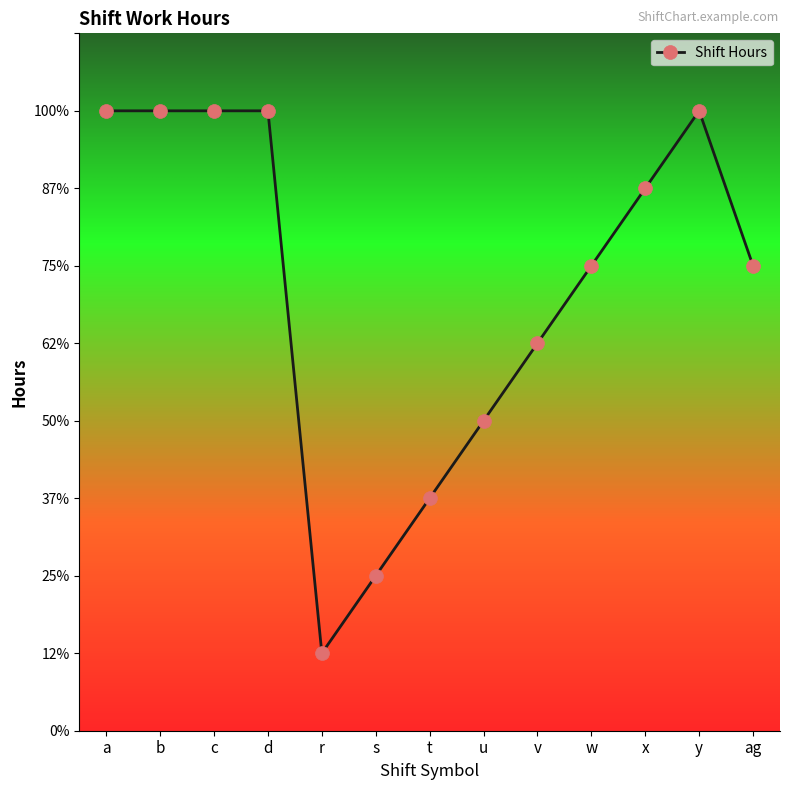

Is it true that the value at b is 11?

False